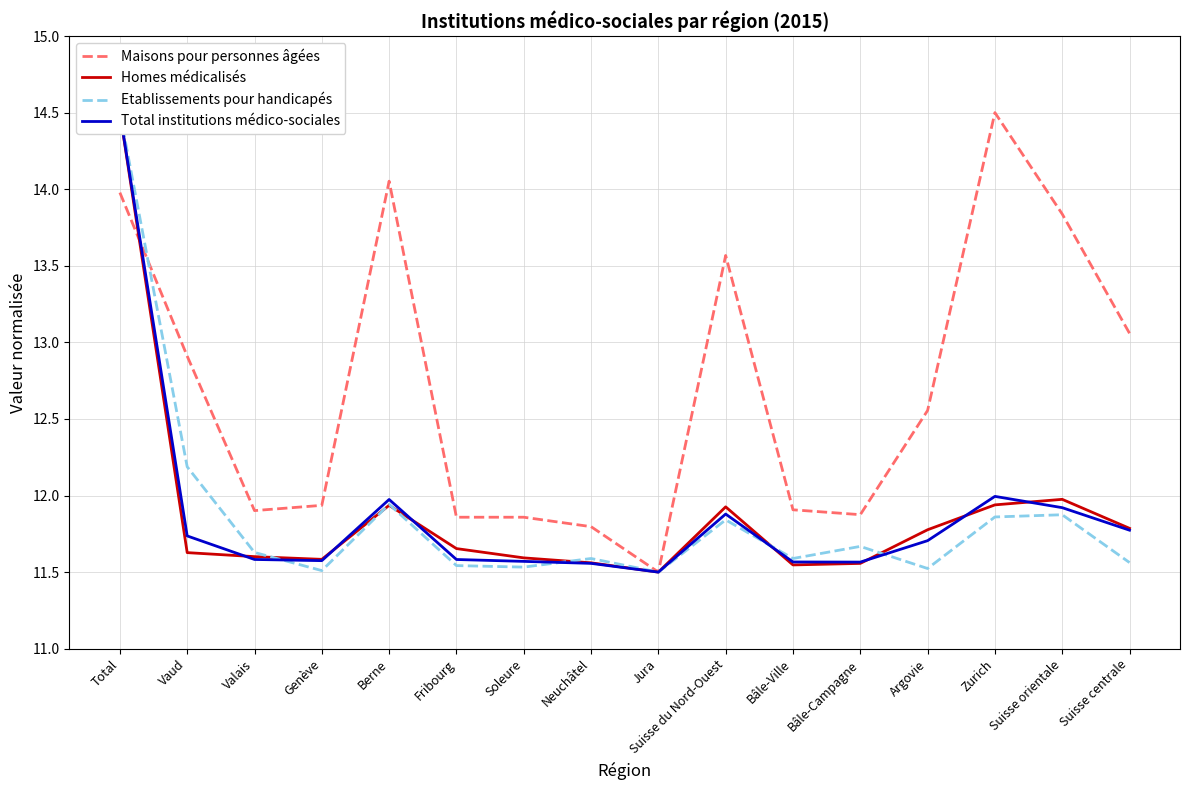

What is the difference between the Etablissements pour handicapés values at Genève and Neuchâtel?

0.1